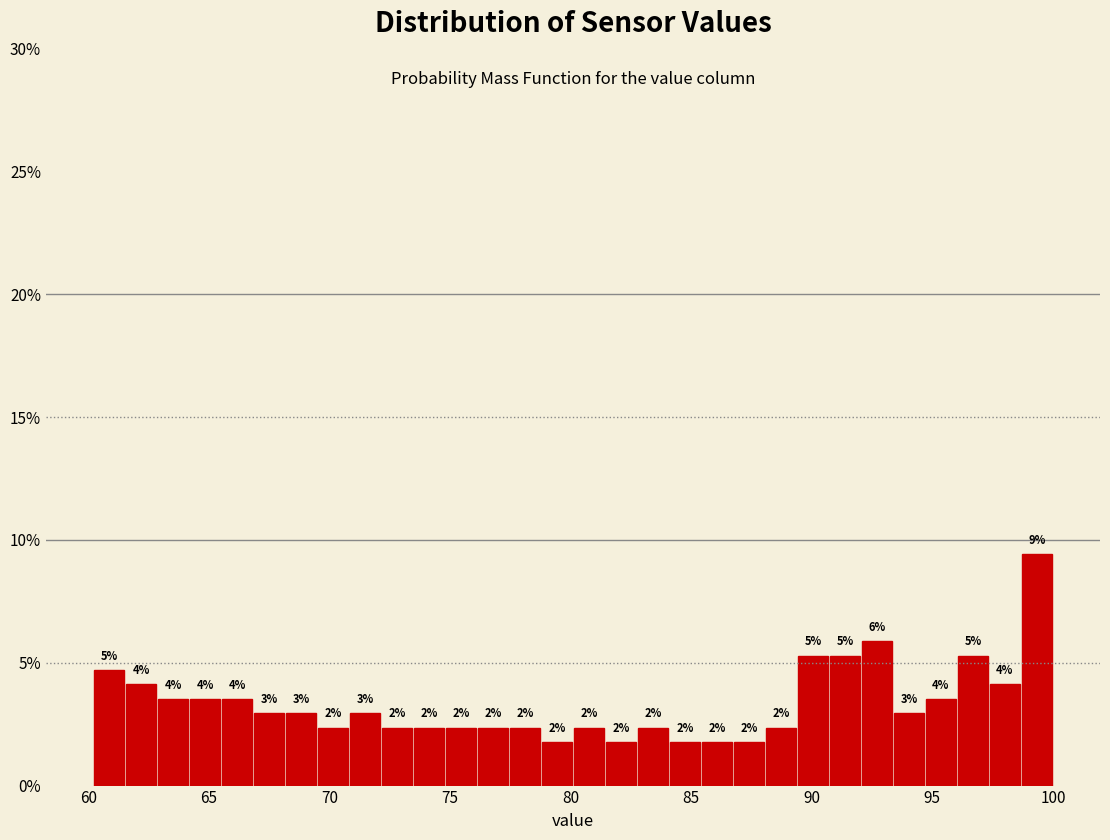

Around what value on the x-axis is the tallest bar? Give the approximate position of its centre, as read against the axis.

99.5